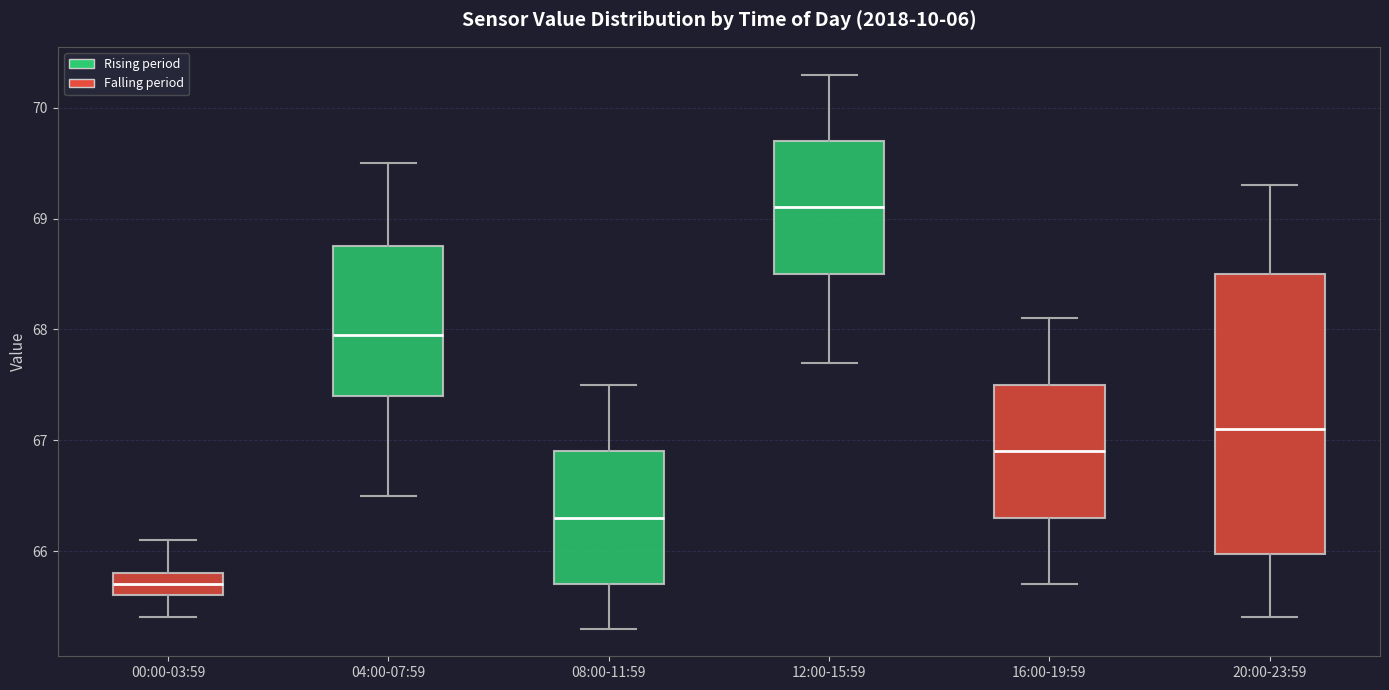

Which box's median line is the lowest?

00:00-03:59